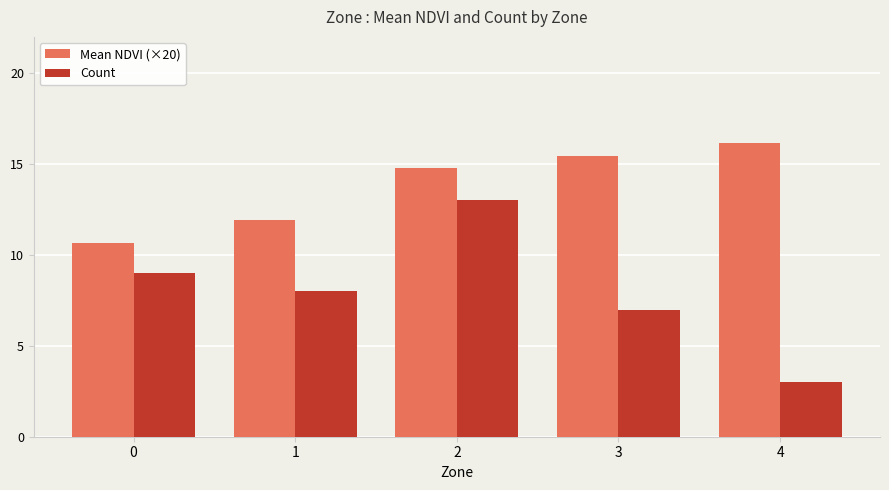

Which category has the highest value across all series?

4